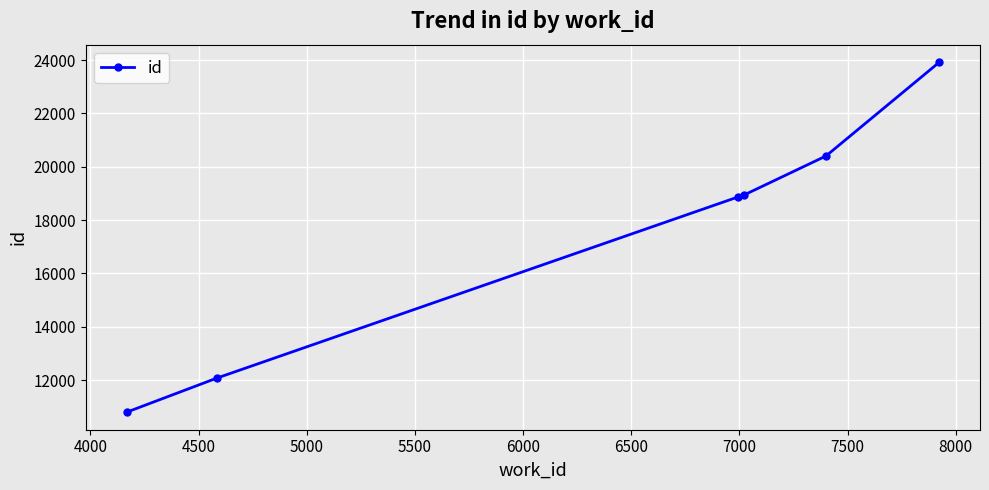

True or false: the data has more than 1 interior local peaks.

False